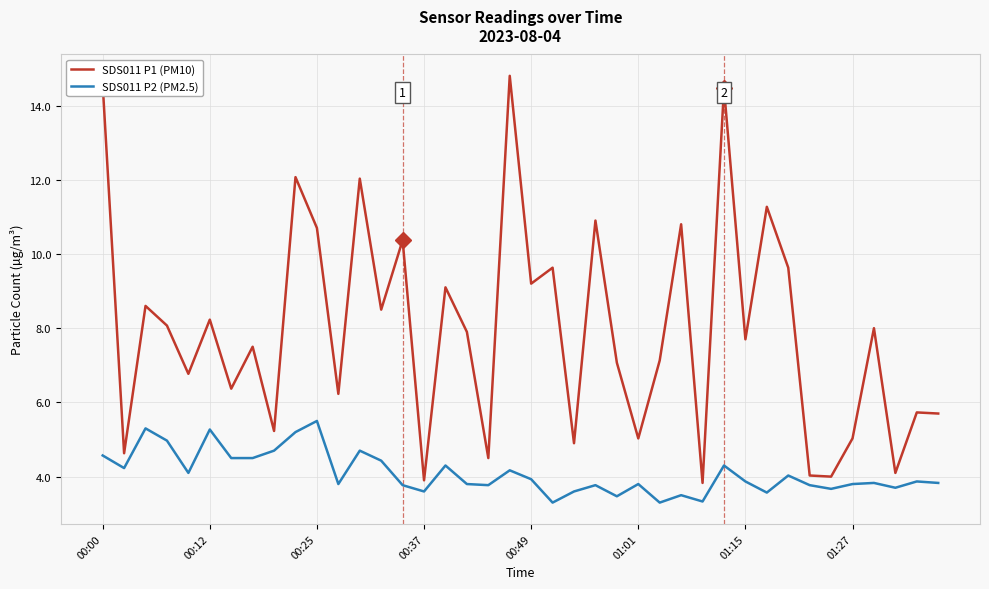

True or false: SDS011 P1 (PM10) and SDS011 P2 (PM2.5) cross at least once.

False